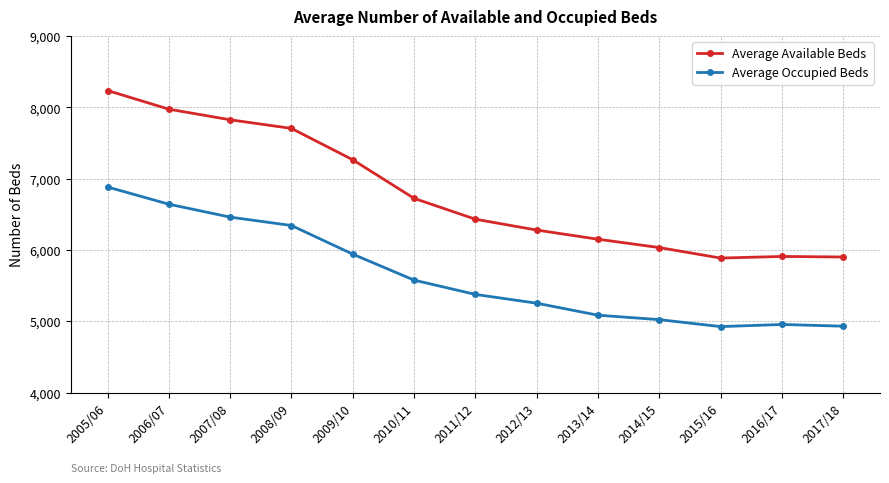

What is the difference between the maximum and second lowest values in the Average Occupied Beds series?

1952.9